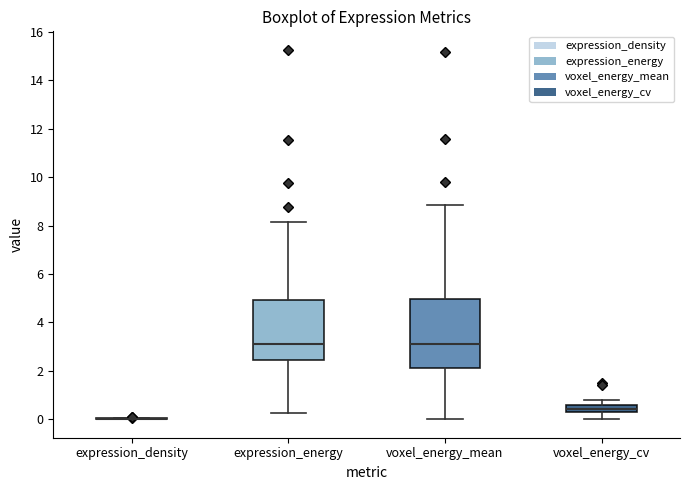

Where does the median line of the box for expression_energy sit on the y-axis? The values are not printed on the chart, so give them approximately, as read against the axis.

3.2